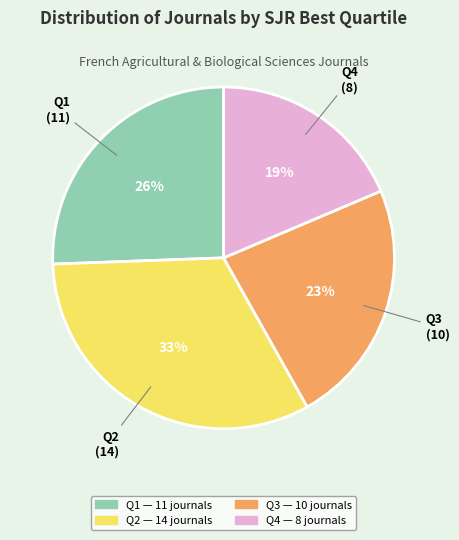

How many segments does this pie chart have?

4